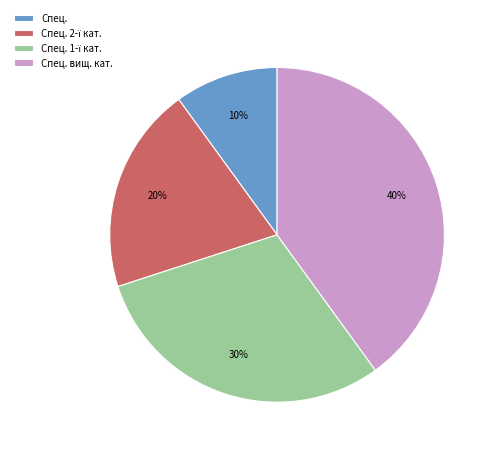

Is it true that Спец. is 10% of the pie?

True